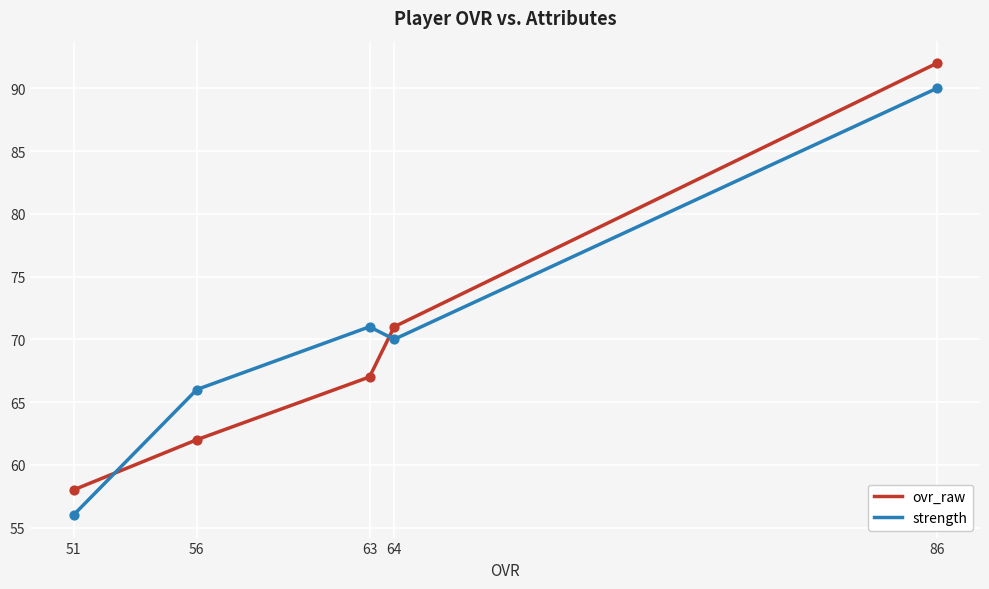

At how many categories does at least one series exceed 74?

1